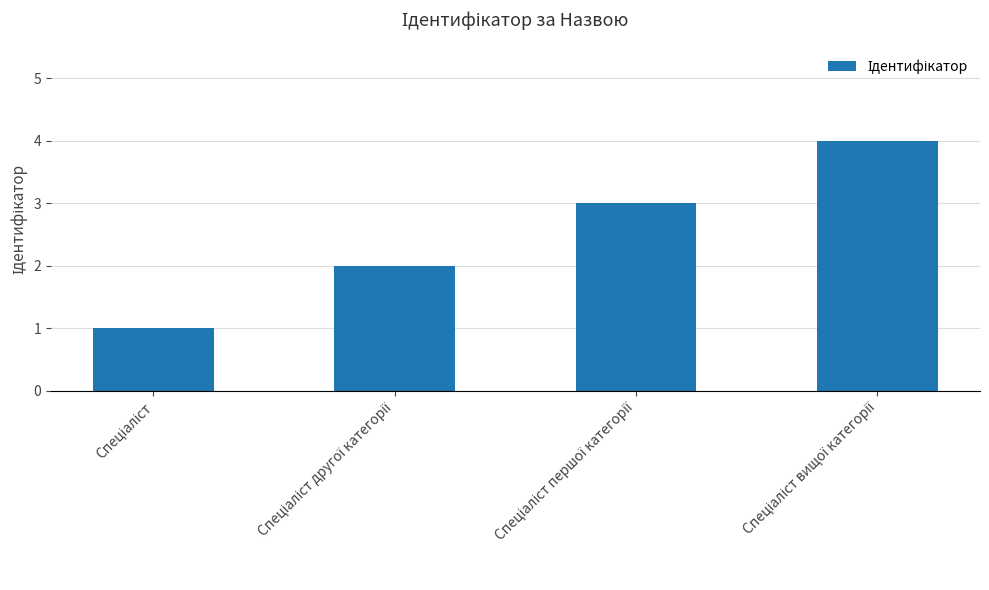

What is the maximum value shown in the chart?

4